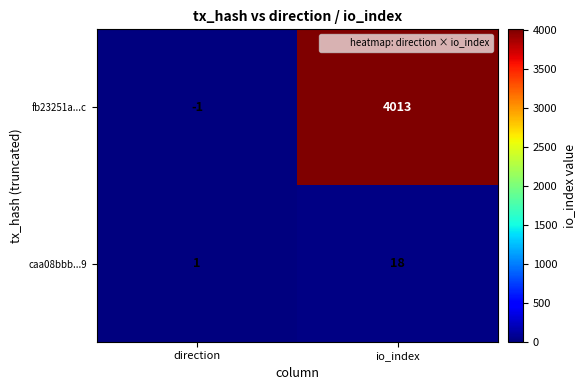

What is the average value of the fb23251a...c series?

2006